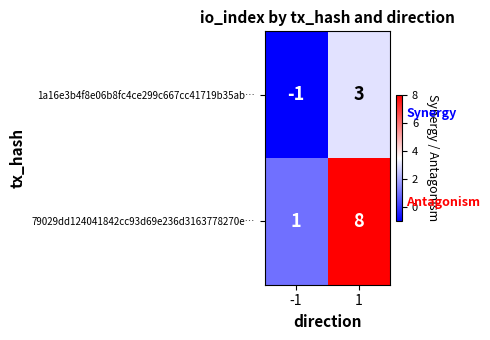

At which category does the chart reach its peak across all series?

1